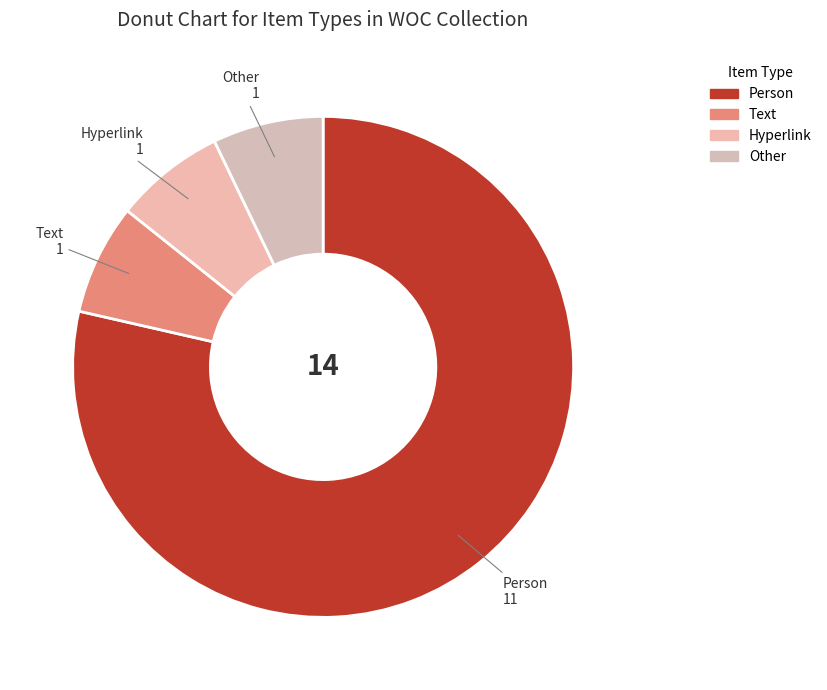

Which slice is the largest?

Person